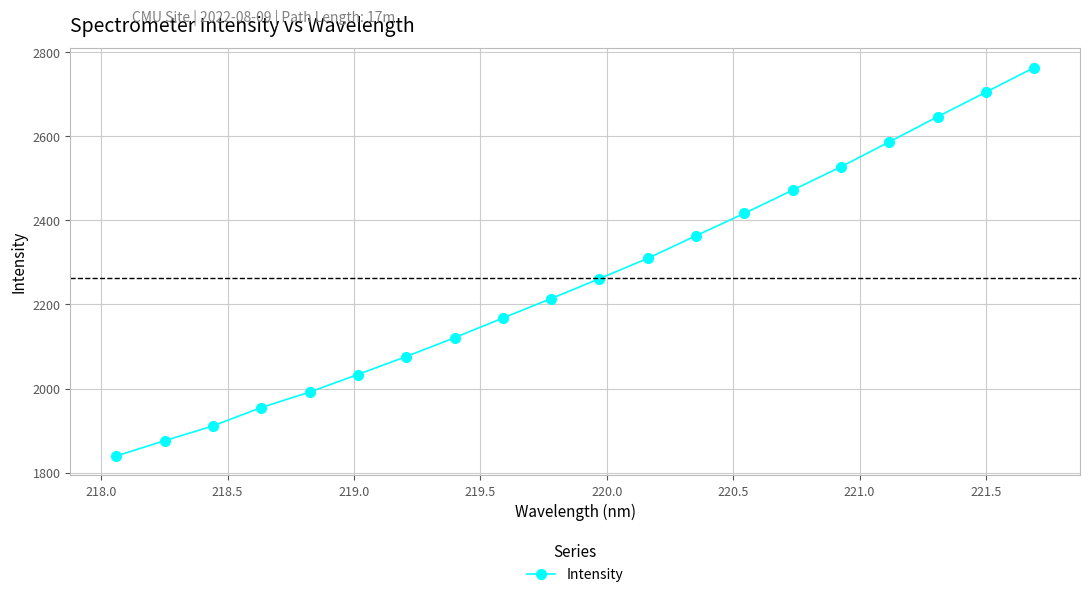

What is the sum of all values?

45238.4